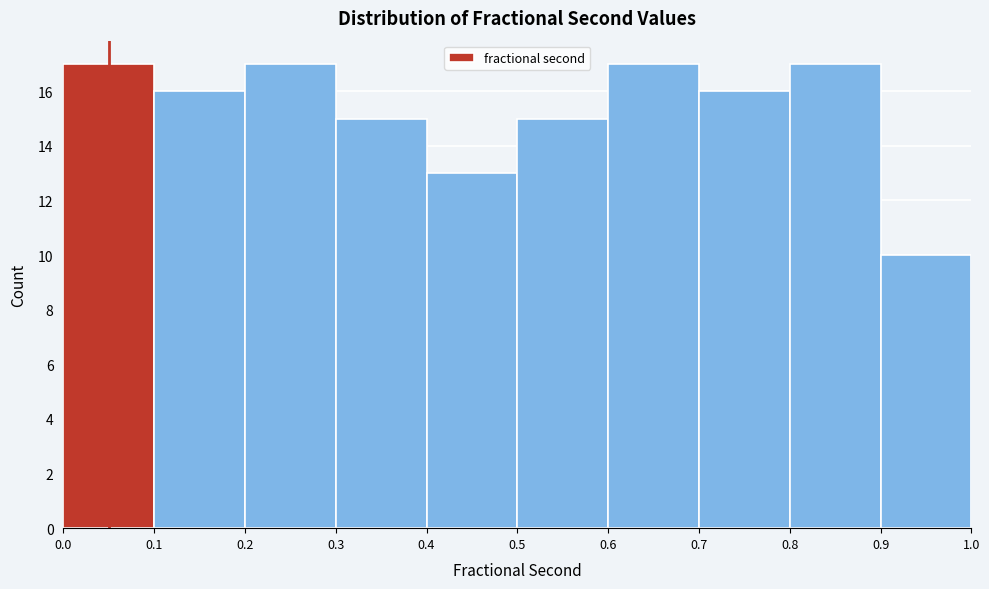

Reading left to right, transcribe this chart: for each bar, give the range it covers on the x-axis and its height. The values are not printed on the chart, so give them approximately, as read against the axis.

0.0 to 0.1: 17
0.1 to 0.2: 16
0.2 to 0.3: 17
0.3 to 0.4: 15
0.4 to 0.5: 13
0.5 to 0.6: 15
0.6 to 0.7: 17
0.7 to 0.8: 16
0.8 to 0.9: 17
0.9 to 1.0: 10